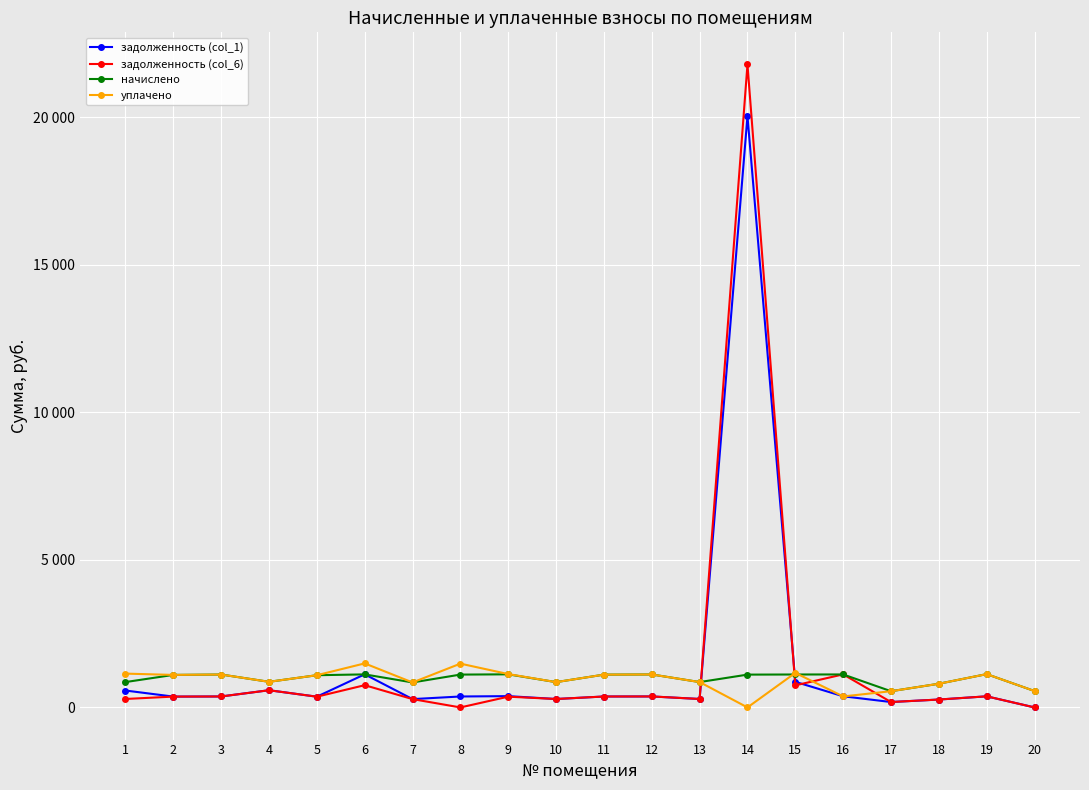

Does the chart have visible grid lines?

Yes